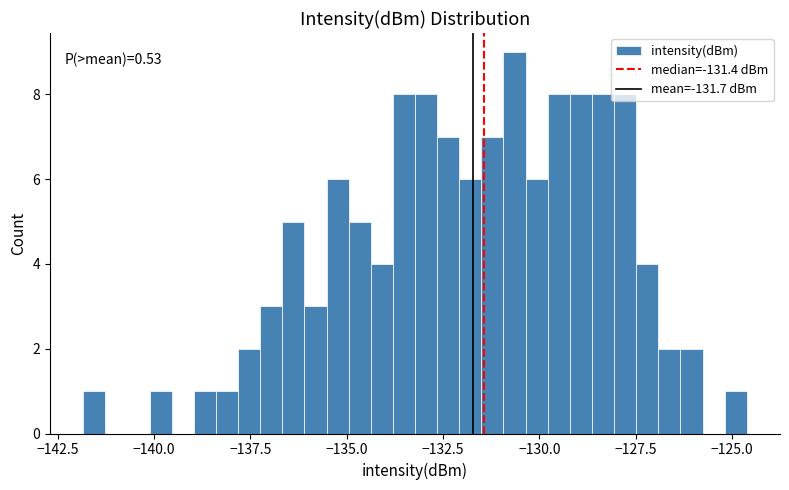

Around what value on the x-axis is the tallest bar? Give the approximate position of its centre, as read against the axis.

-130.5